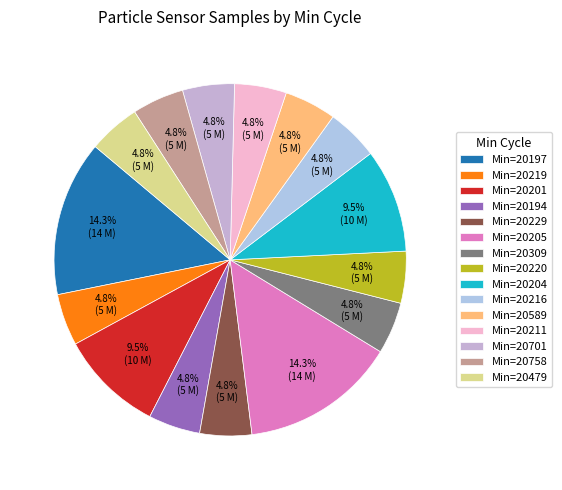

How many slices are in this pie chart?

15